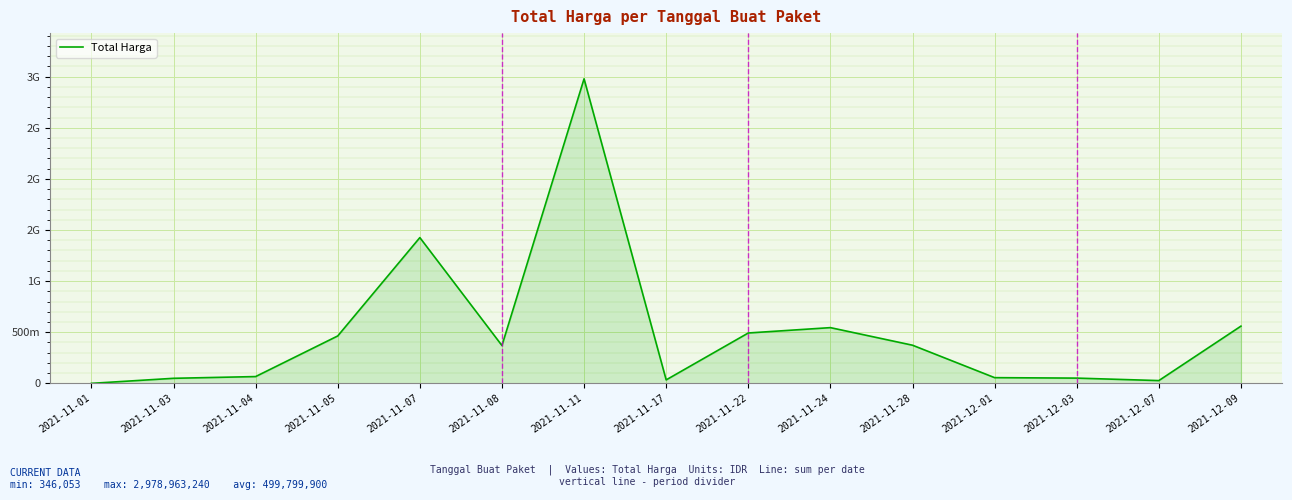

What is the value of the 2nd point from the left?

49730040